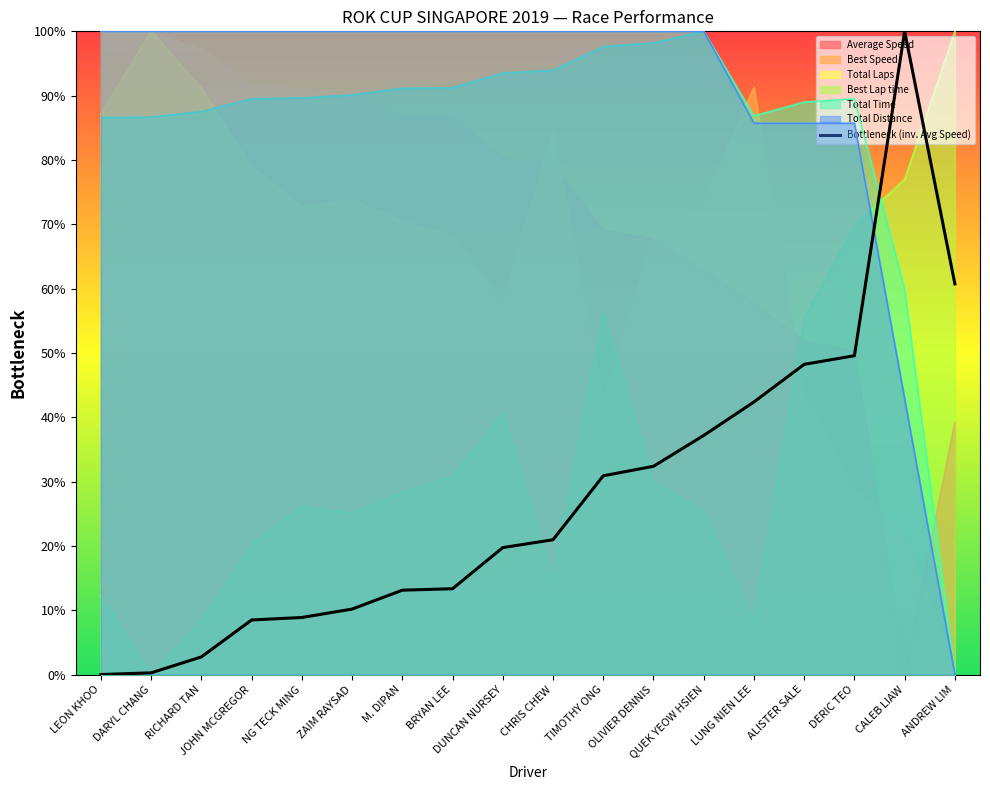

List the labels in order of value, largest first.

CALEB LIAW, ANDREW LIM, DERIC TEO, ALISTER SALE, LUNG NIEN LEE, QUEK YEOW HSIEN, OLIVIER DENNIS, TIMOTHY ONG, CHRIS CHEW, DUNCAN NURSEY, BRYAN LEE, M. DIPAN, ZAIM RAYSAD, NG TECK MING, JOHN MCGREGOR, RICHARD TAN, DARYL CHANG, LEON KHOO